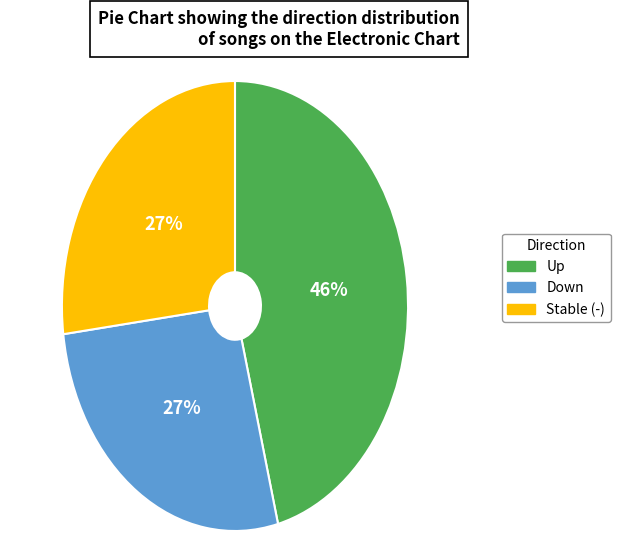

Which has a higher value, Up or Stable (-)?

Up